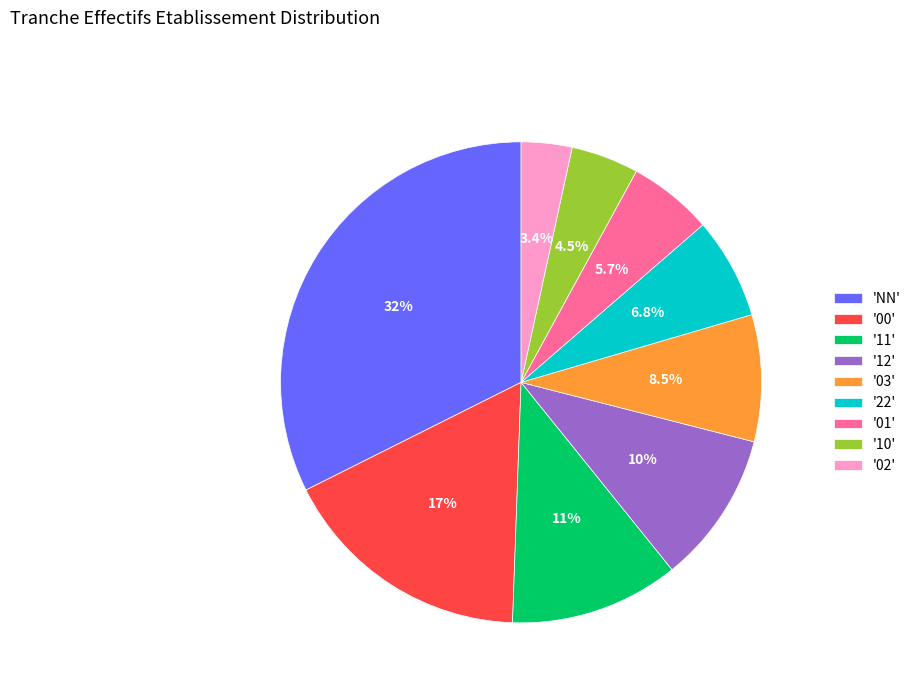

Which category has the smallest portion of the pie?

'02'